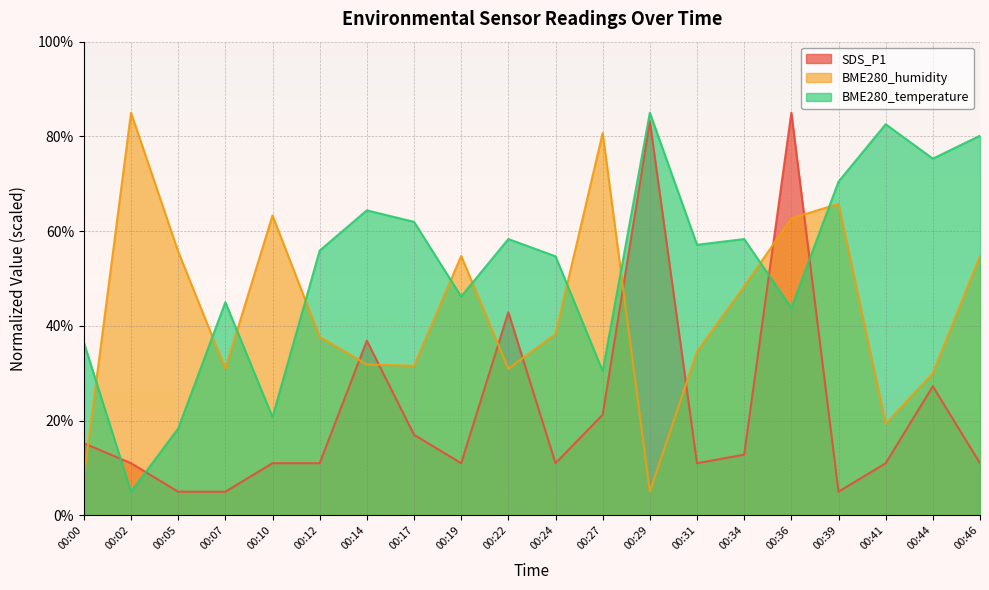

What is the minimum value shown in the chart?

5.0